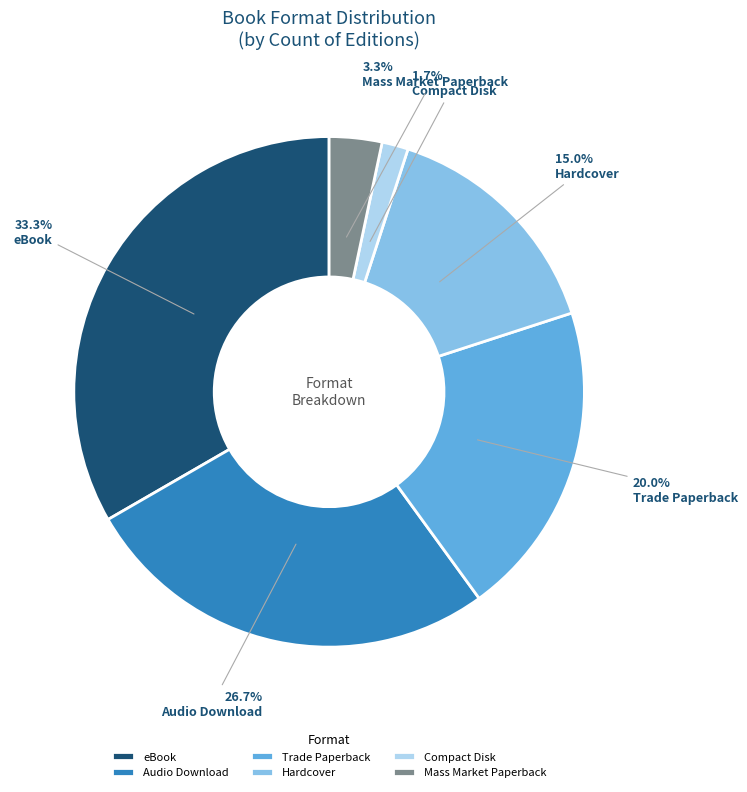

To the nearest percent, what portion does Compact Disk represent?

2%